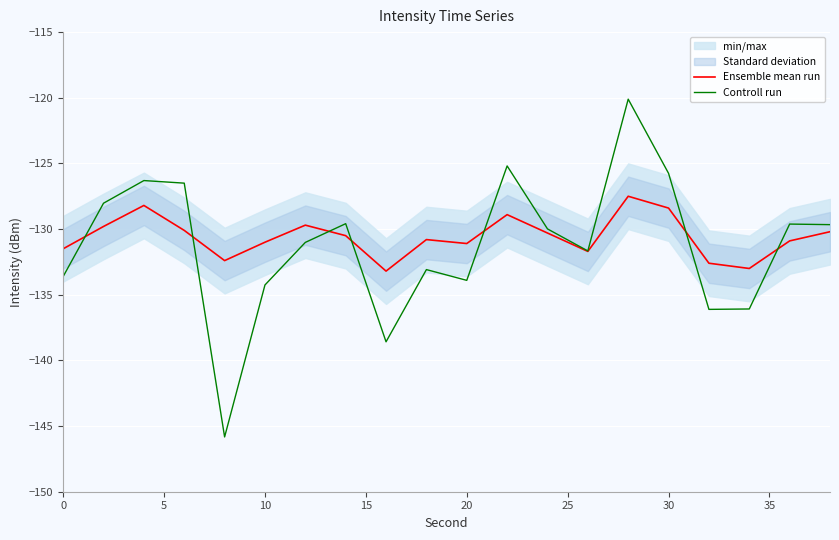

How many intersections are there between Controll run and Ensemble mean run?

7